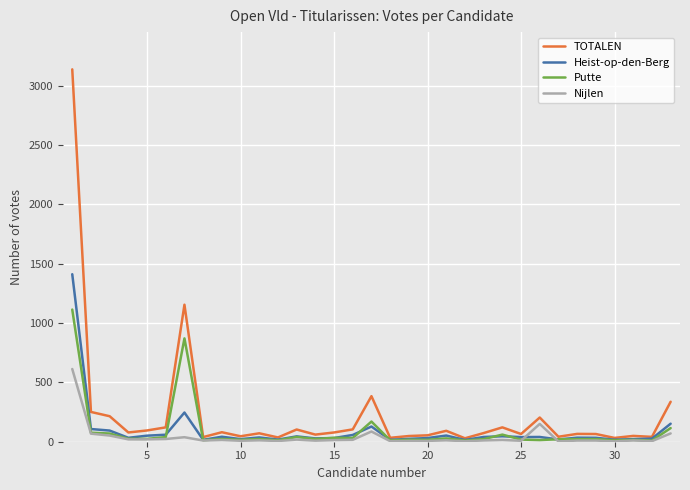

True or false: Nijlen has more than 1 points higher than both neighbors.

True